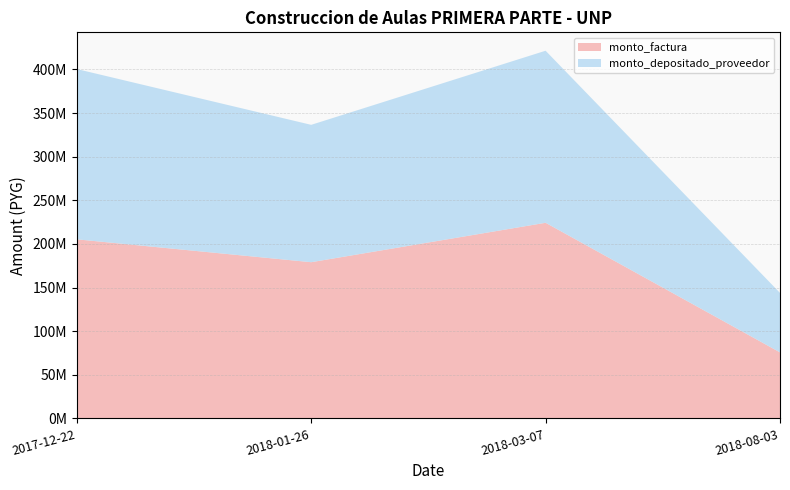

Reading left to right, list all the values displayed in this chart.

monto_factura: 205292925	179061786	224266511	75688529
monto_depositado_proveedor: 195229839	157494375	197254337	68193989